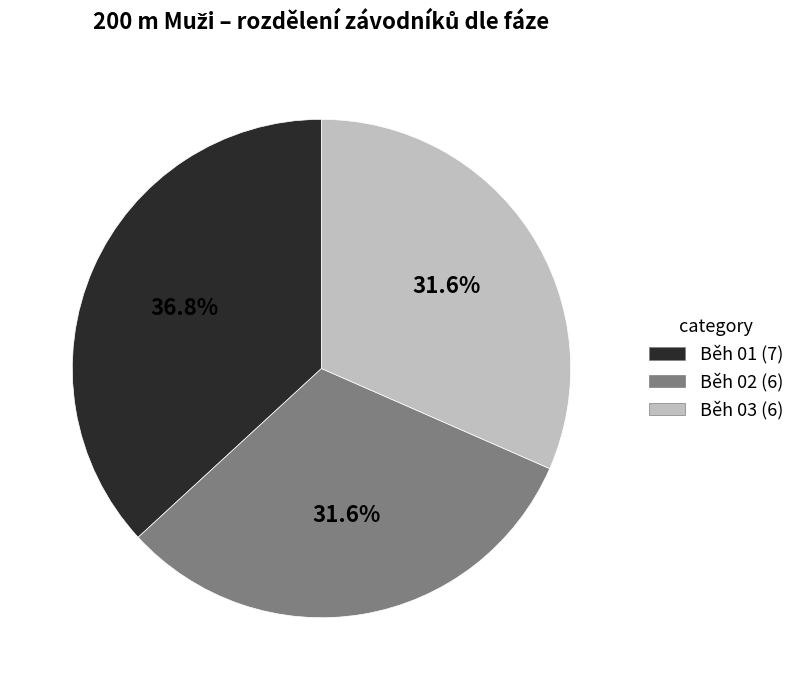

What is the ratio of the value at Běh 01 to the value at Běh 02?

1.2